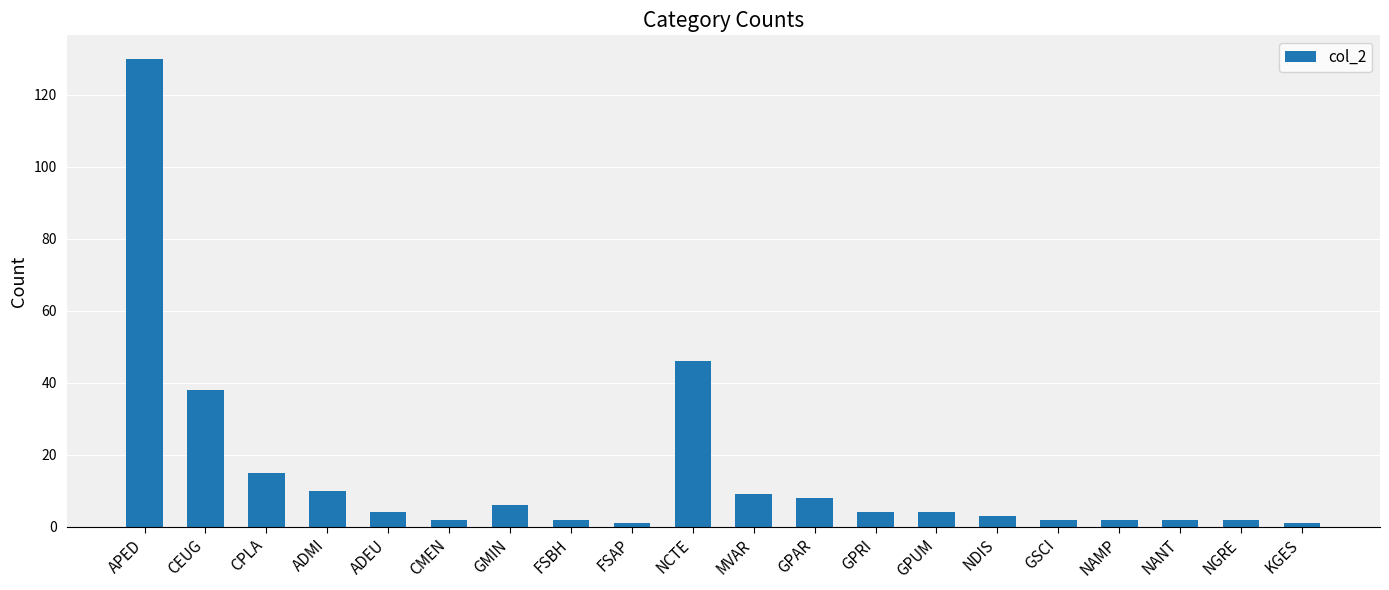

What is the difference between the maximum and second lowest values?

129